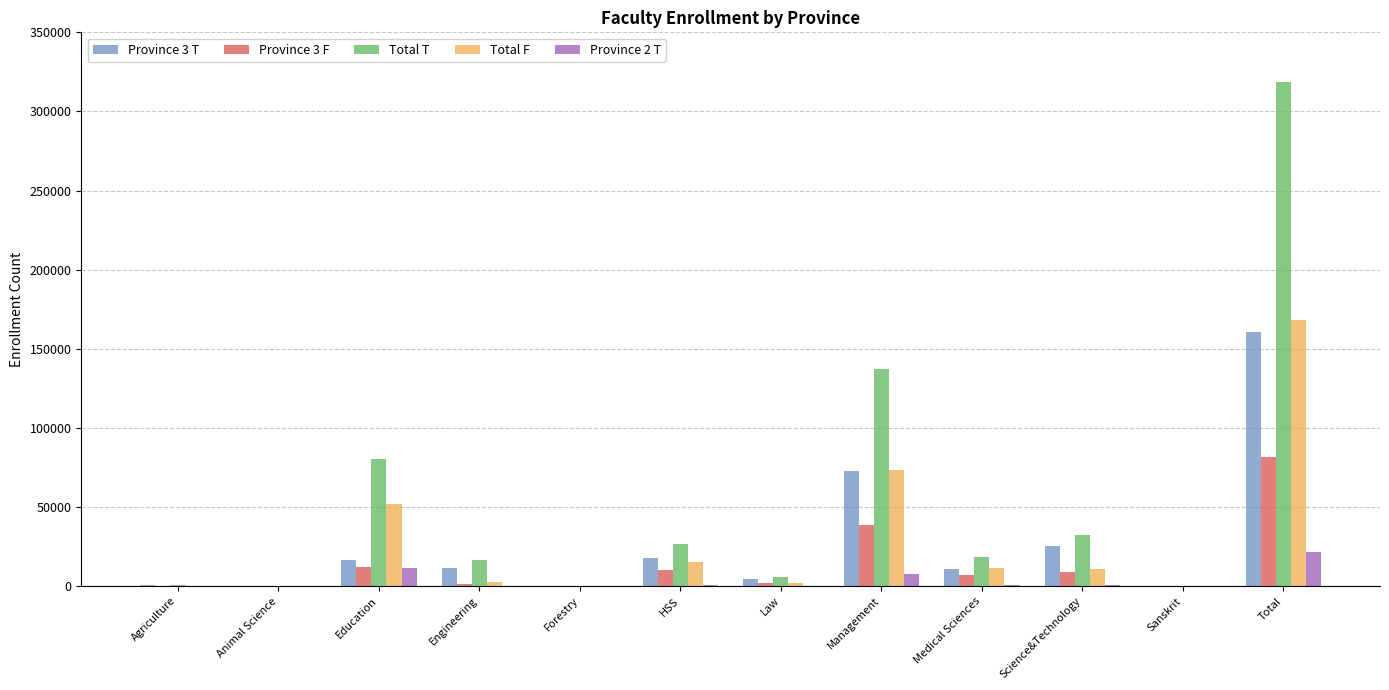

Which series changed the most between Agriculture and Management?

Total T